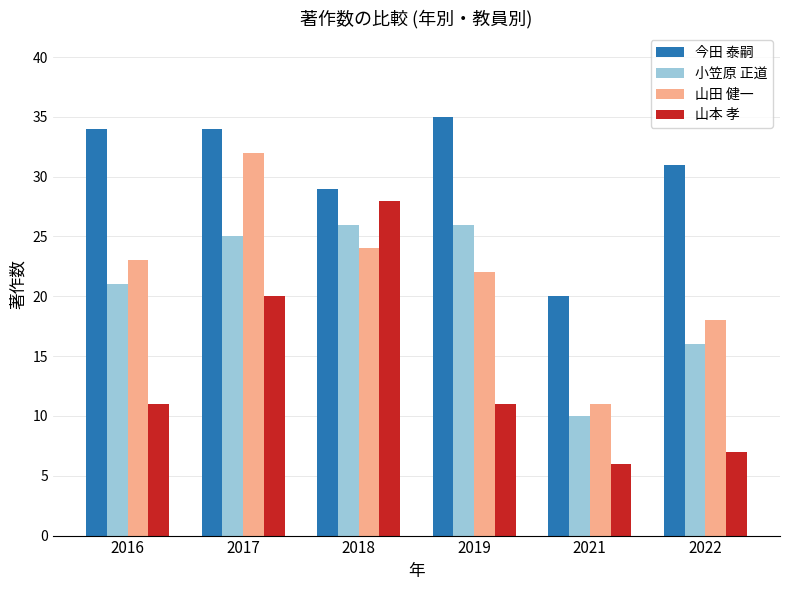

What is the sum of the 小笠原 正道 values at 2021 and 2017?

35